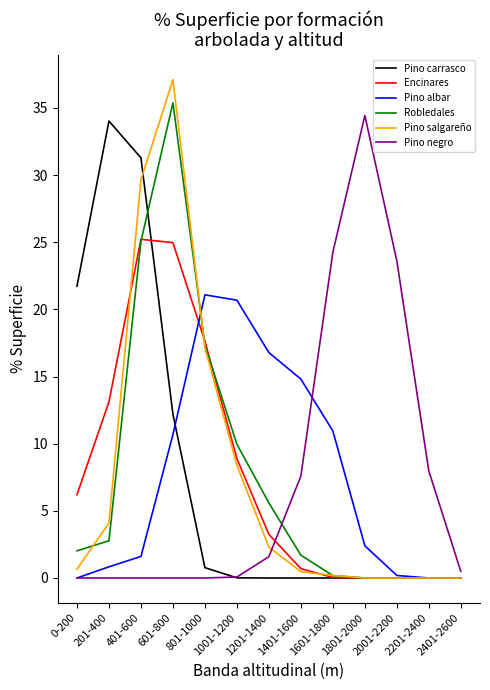

What is the difference between the highest and lowest values at 601-800?

37.1